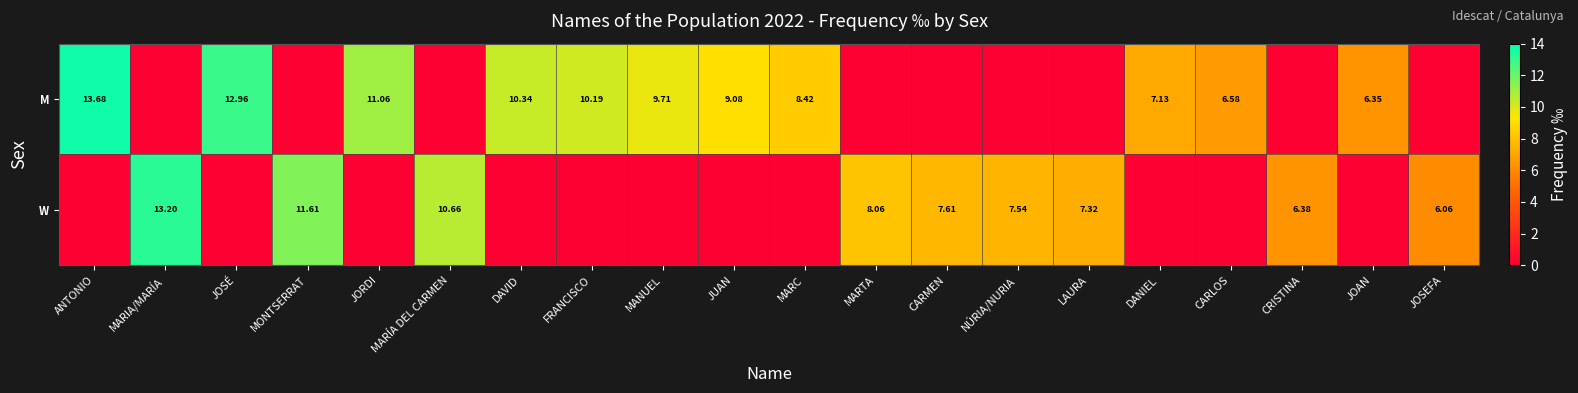

Is the value of W at NÚRIA/NURIA greater than the value of M at CARLOS?

Yes